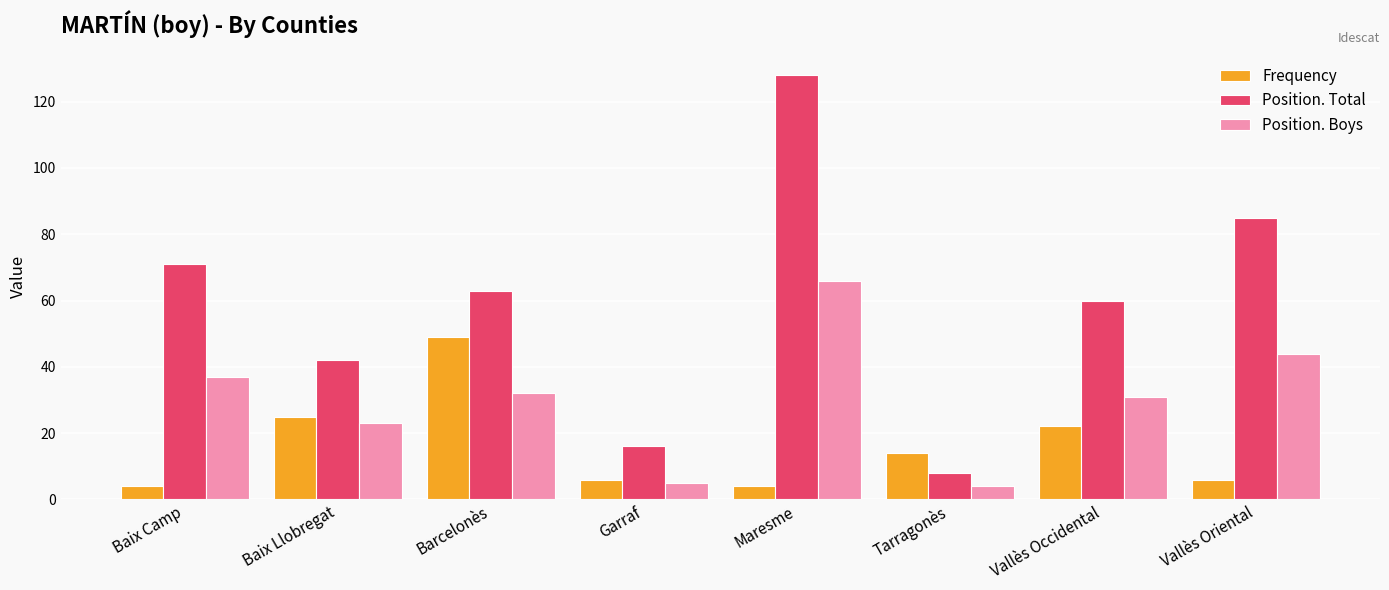

What is the label of the 3rd bar from the right?

Tarragonès